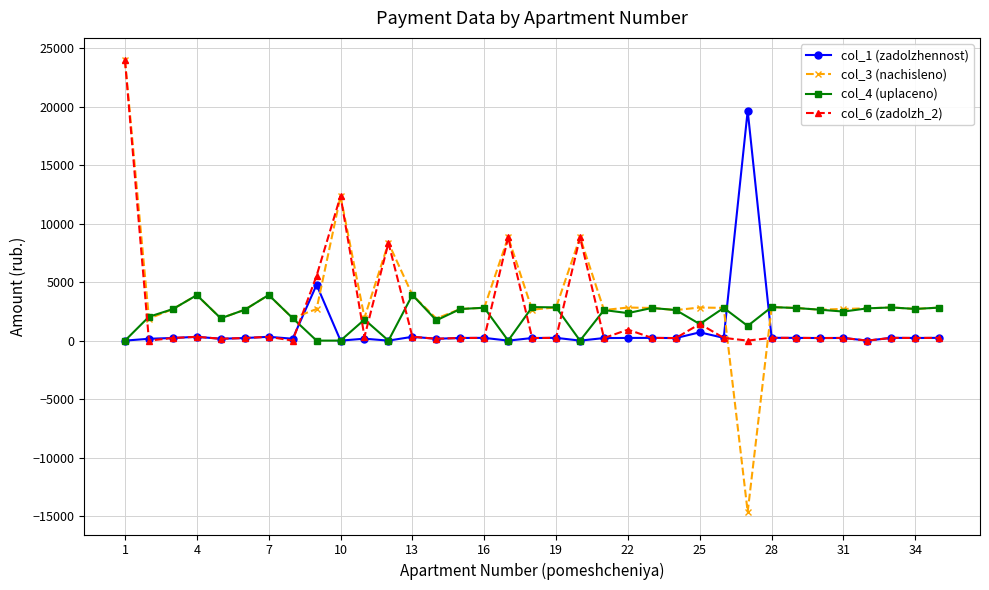

Which series has the largest range (max minus min)?

col_3 (nachisleno)